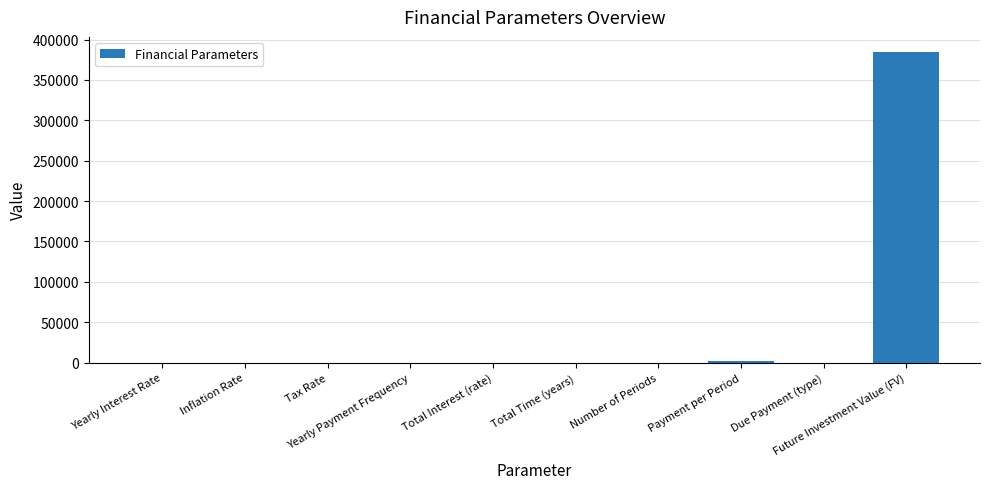

What is the sum of all values?

386721.5